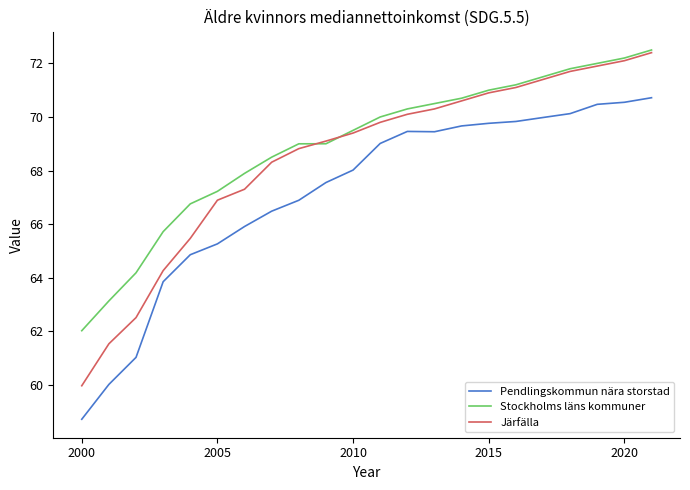

Which series has the largest range (max minus min)?

Järfälla